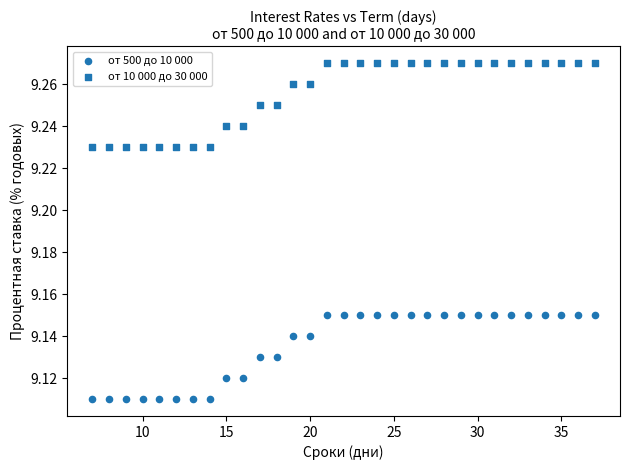

Count the number of points in this scatter plot.

62